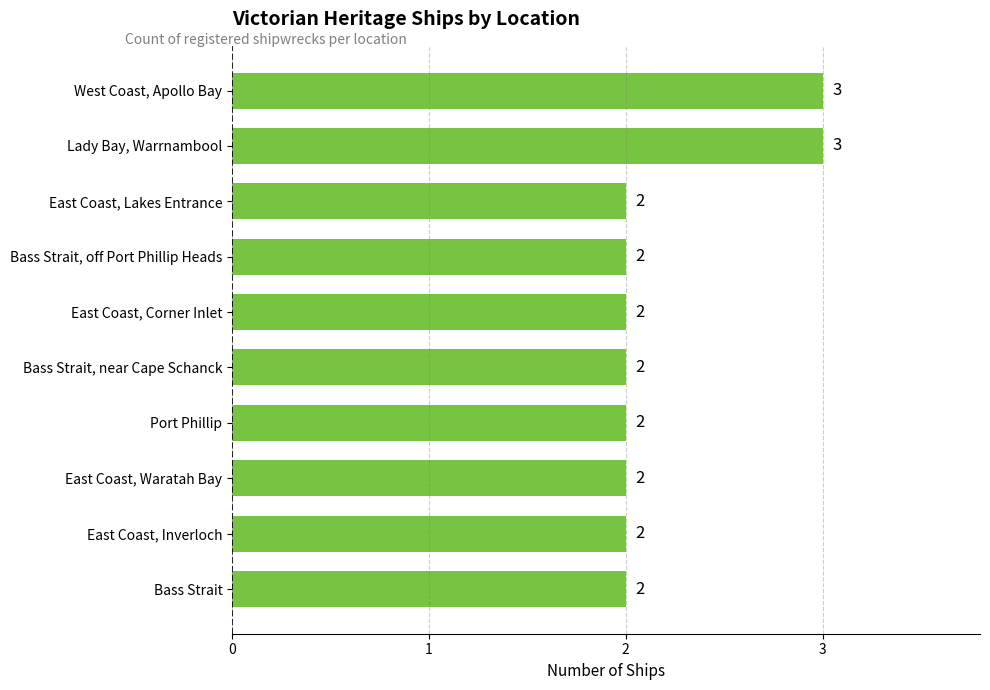

The chart shows a value of 2 at Bass Strait, off Port Phillip Heads. True or false?

True